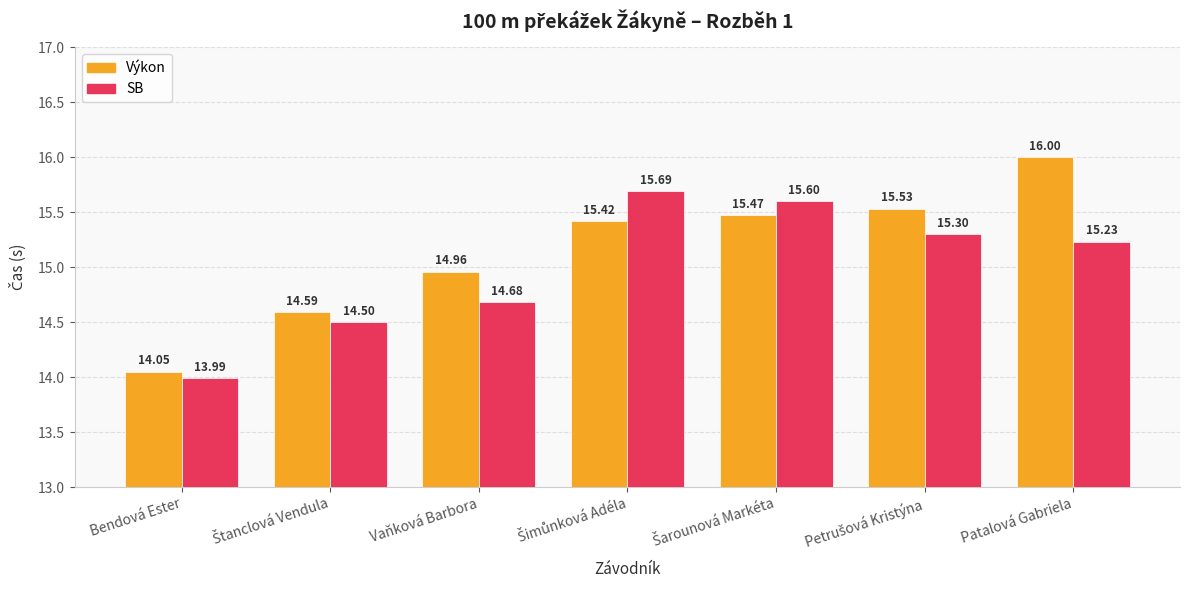

What is the difference between the maximum and minimum values in the SB series?

1.7